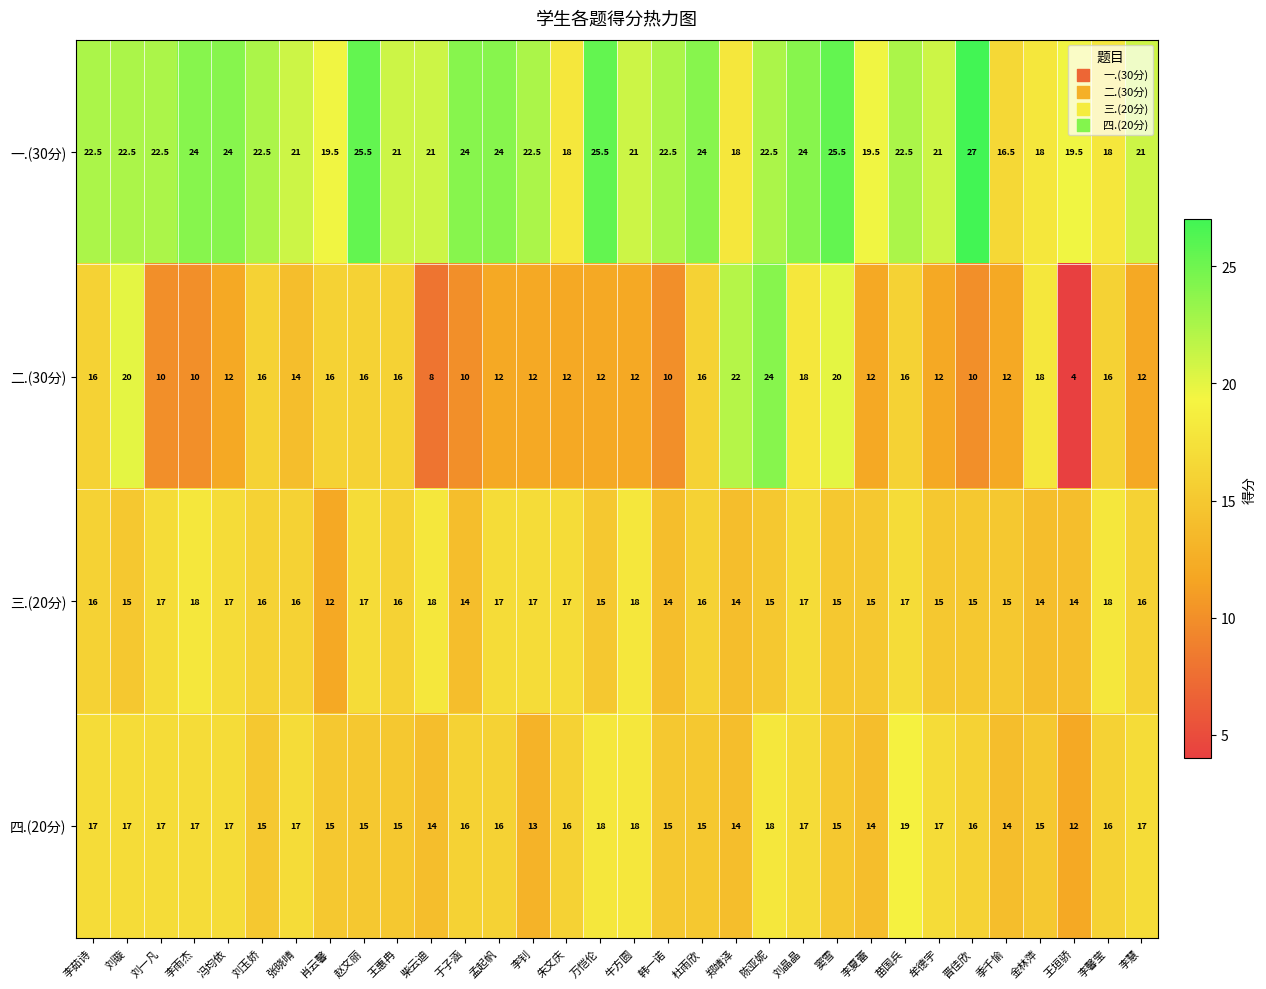

At how many categories does at least one series exceed 10?

32